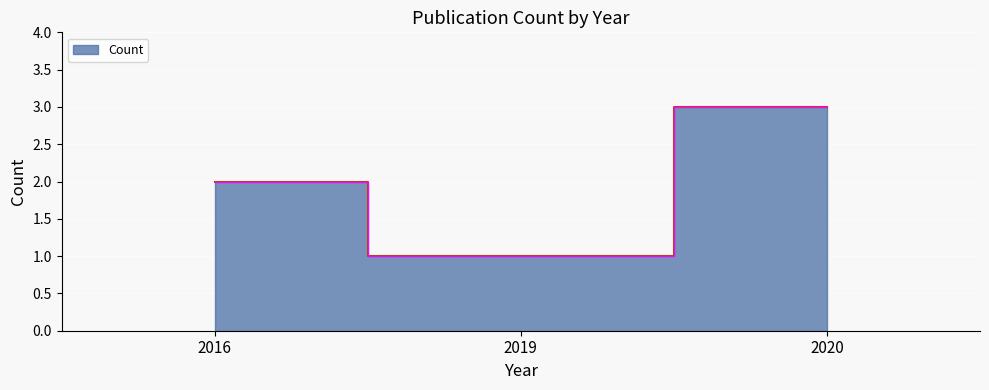

Which category has the lowest value across all series?

2019